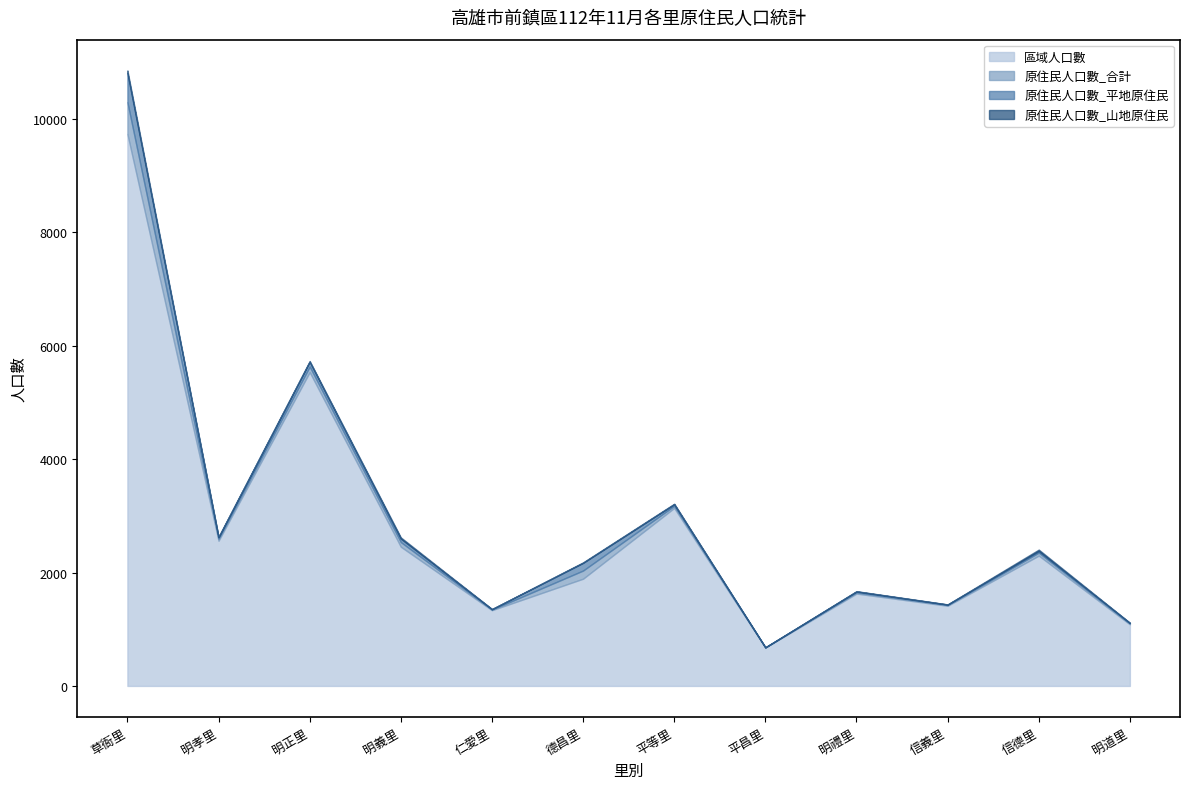

At which label does 區域人口數 first exceed 2298?

草衙里